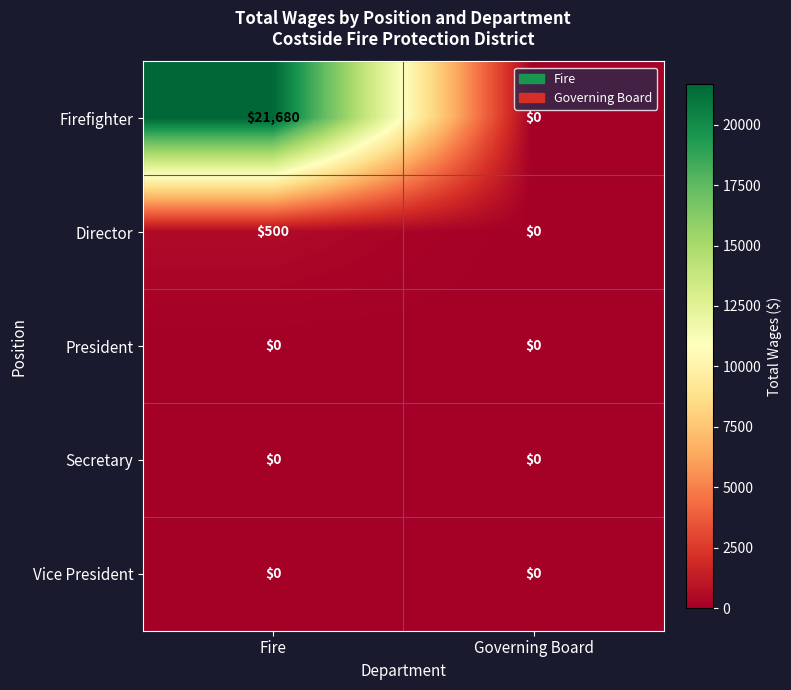

Which category has the highest value in the Firefighter series?

Fire